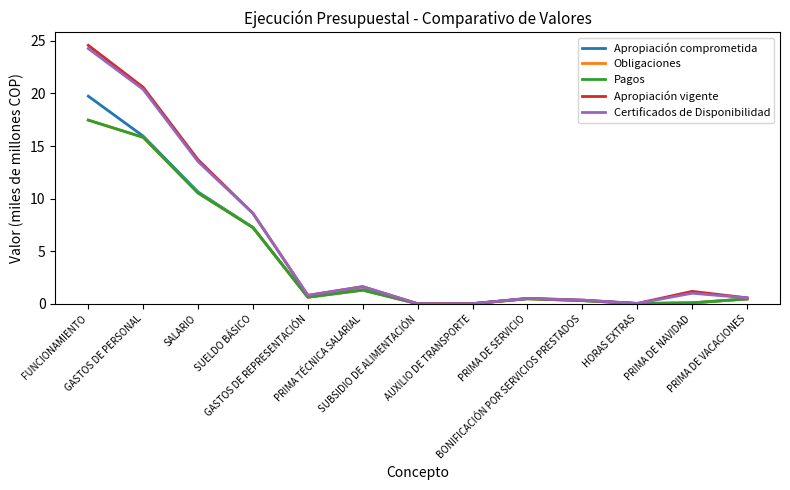

True or false: Certificados de Disponibilidad has a value of 2.8 at SUELDO BÁSICO.

False